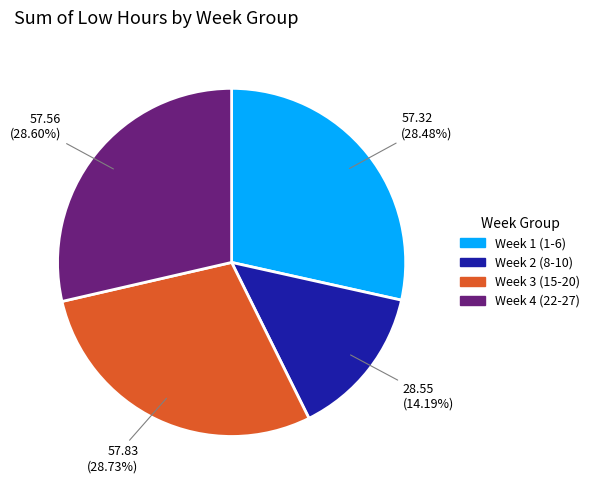

Which slice is the smallest?

Week 2 (8-10)